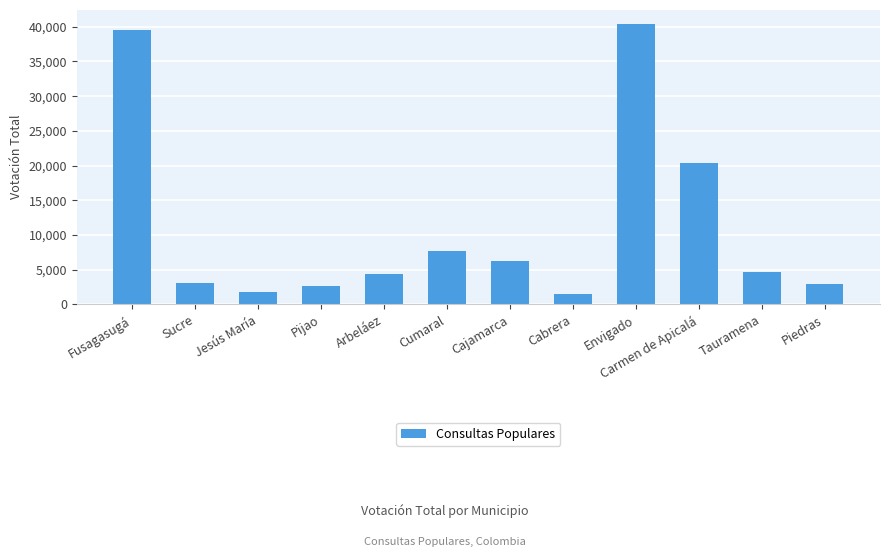

True or false: the data shows 3007 at Piedras.

True